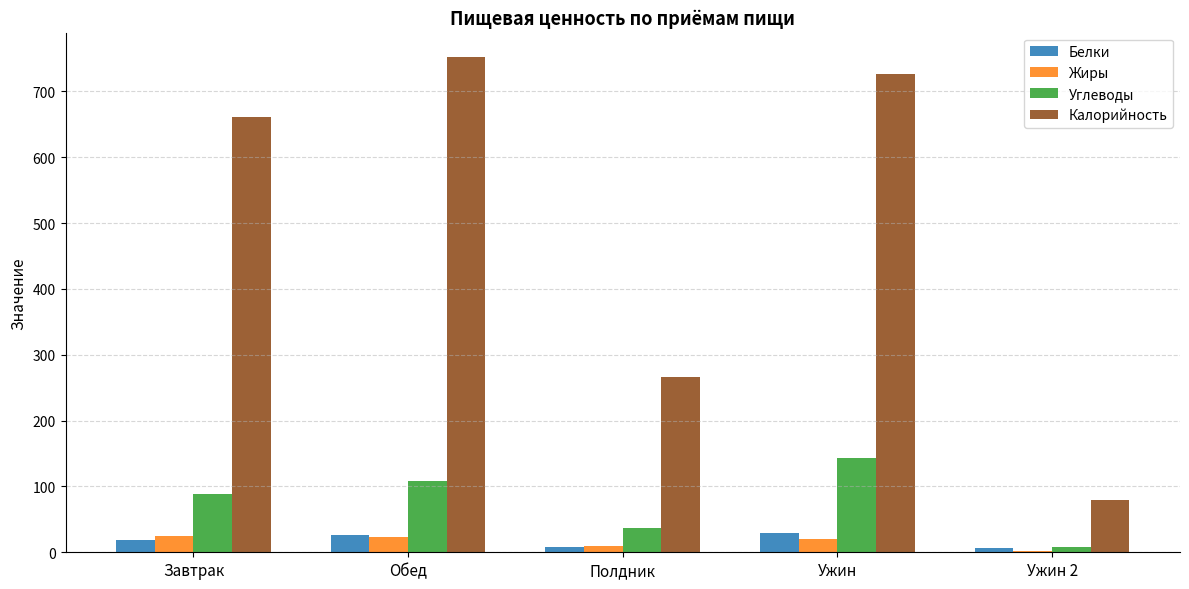

Read the Белки value at Завтрак.

18.8